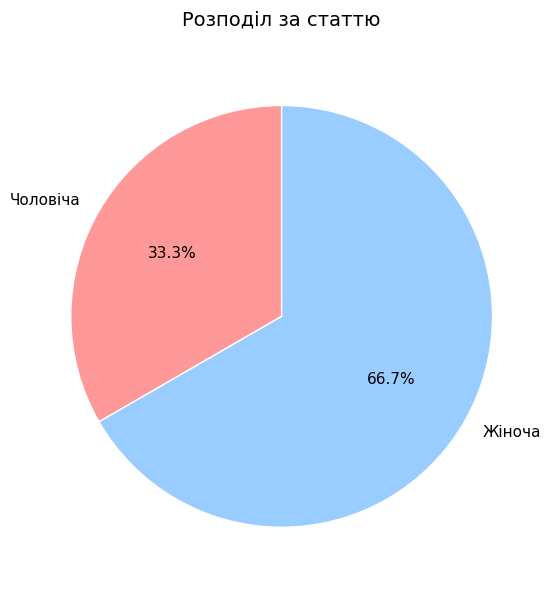

Do Чоловіча and Жіноча together represent more than half of the pie?

Yes